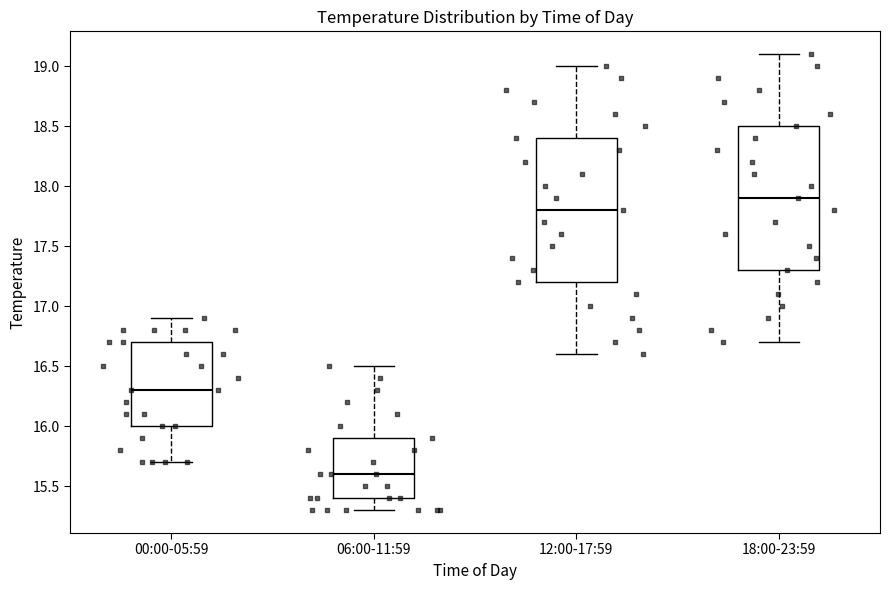

Reading left to right, transcribe this box plot: for each box, give where its median line is, the range the box spans, and where its two whiskers end, as read against the y-axis. The values are not printed on the chart, so give them approximately, as read against the axis.

00:00-05:59: median 16.3, box 16.0 to 16.7, whiskers 15.7 to 16.9
06:00-11:59: median 15.6, box 15.4 to 15.9, whiskers 15.3 to 16.5
12:00-17:59: median 17.8, box 17.2 to 18.4, whiskers 16.6 to 19.0
18:00-23:59: median 17.9, box 17.3 to 18.5, whiskers 16.7 to 19.1